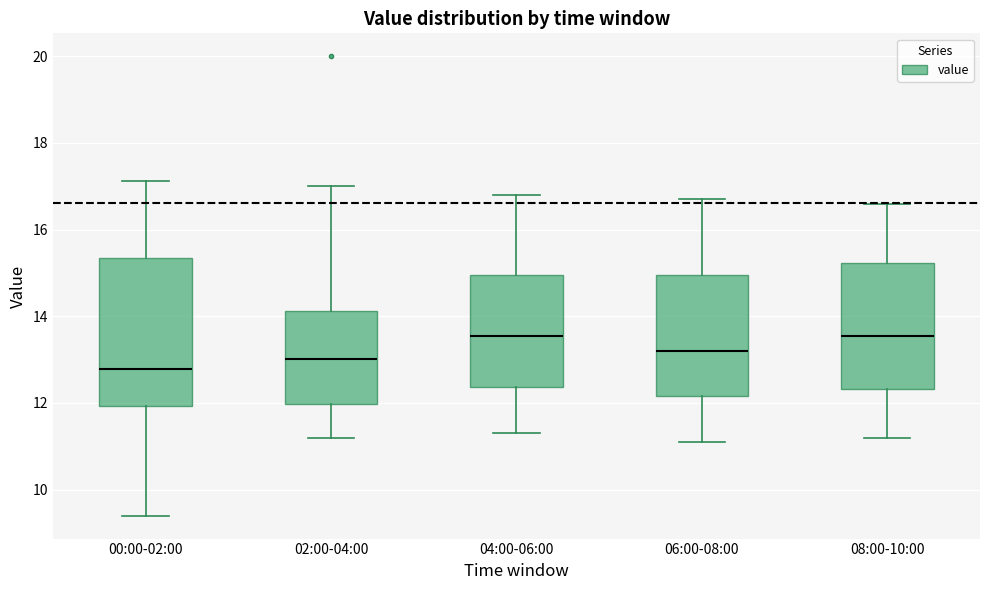

Reading left to right, read every box against the y-axis: the position of its median line, the range the box covers, and the ends of its whiskers. The values are not printed on the chart, so give them approximately, as read against the axis.

00:00-02:00: median 12.8, box 12.0 to 15.4, whiskers 9.4 to 17.2
02:00-04:00: median 13.0, box 12.0 to 14.2, whiskers 11.2 to 17.0
04:00-06:00: median 13.6, box 12.4 to 15.0, whiskers 11.4 to 16.8
06:00-08:00: median 13.2, box 12.2 to 15.0, whiskers 11.2 to 16.8
08:00-10:00: median 13.6, box 12.4 to 15.2, whiskers 11.2 to 16.6